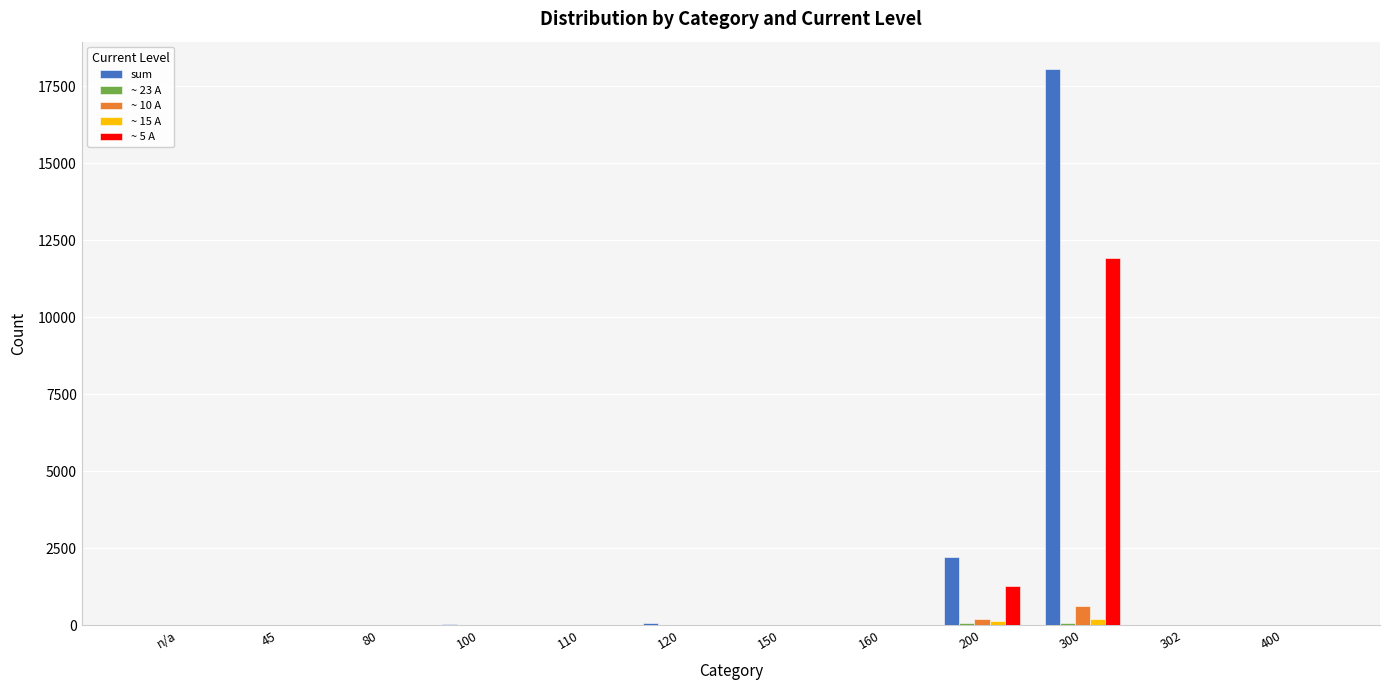

Which series has the largest total across all categories?

sum